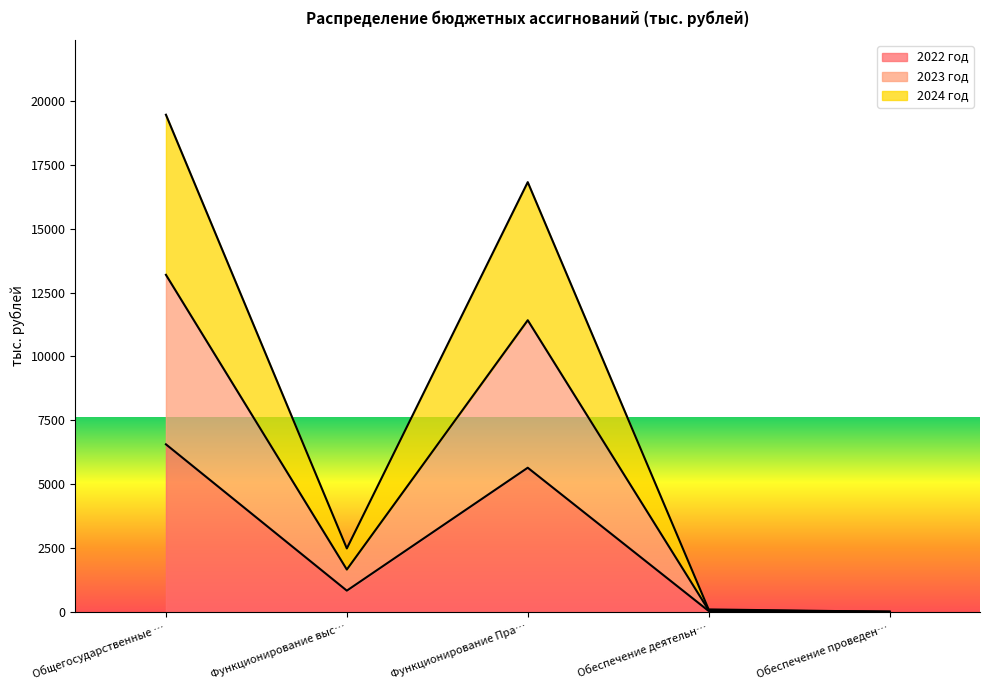

What is the total value across all series at Общегосударственные …?

19469.9